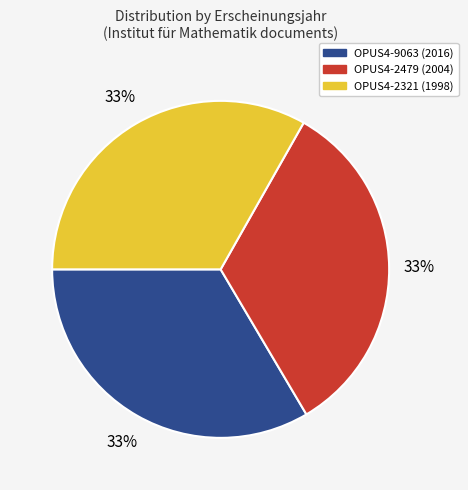

Does OPUS4-2321 (1998) represent more than half of the total?

No